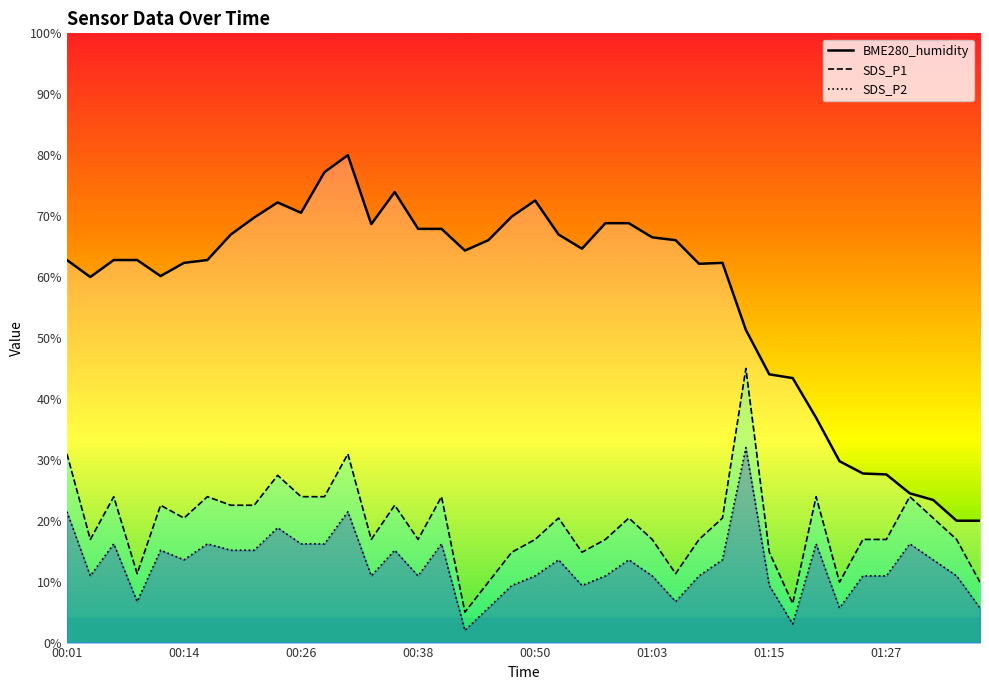

What is the highest value of the BME280_humidity series?

80.0